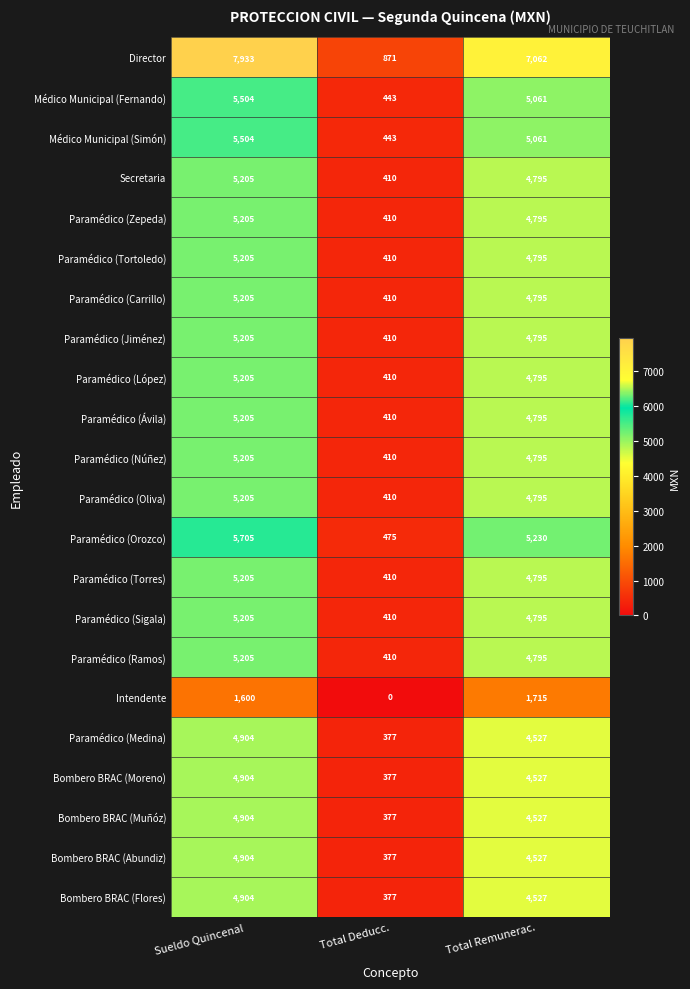

Which series has the largest range (max minus min)?

Director